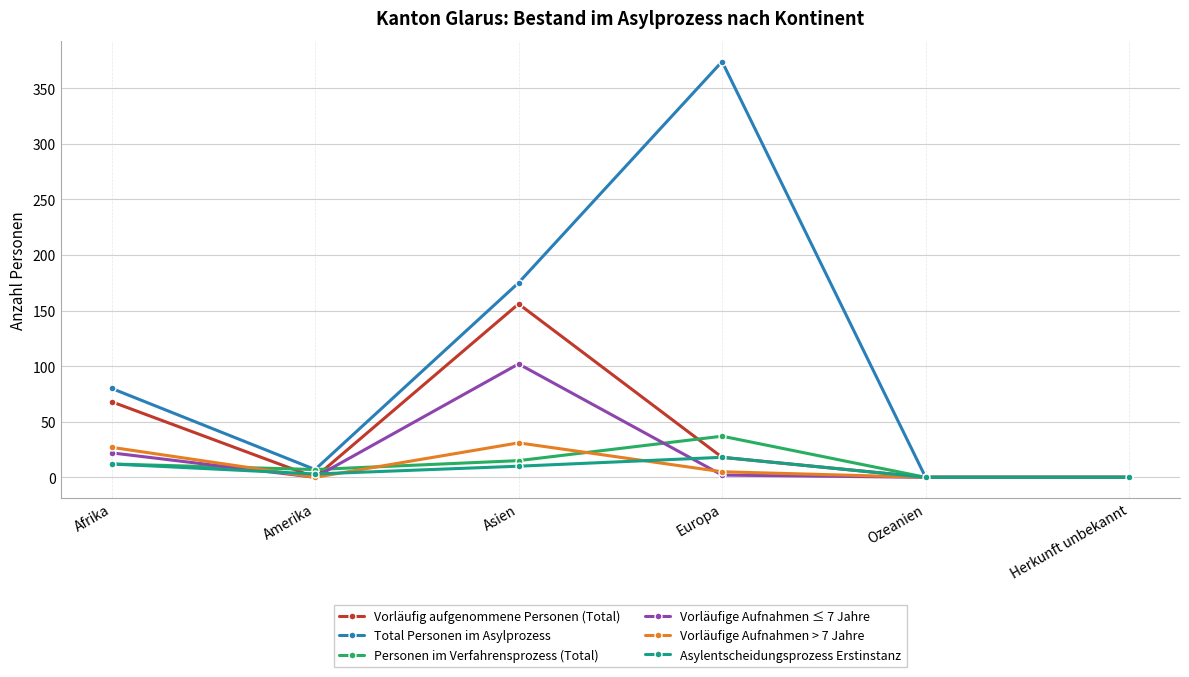

How many data points does each series have?

6